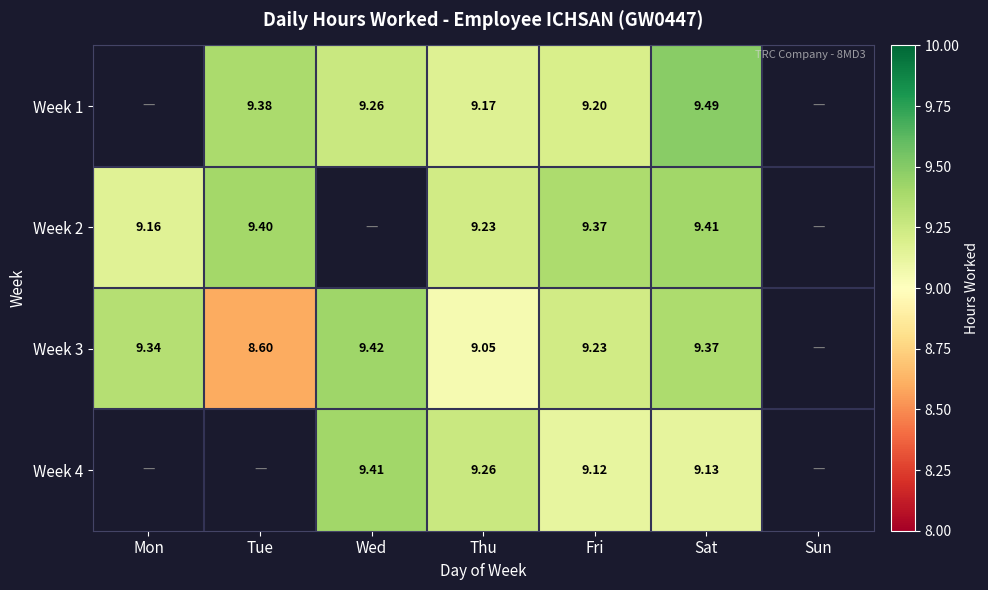

How many values in the Week 4 series exceed 9?

4